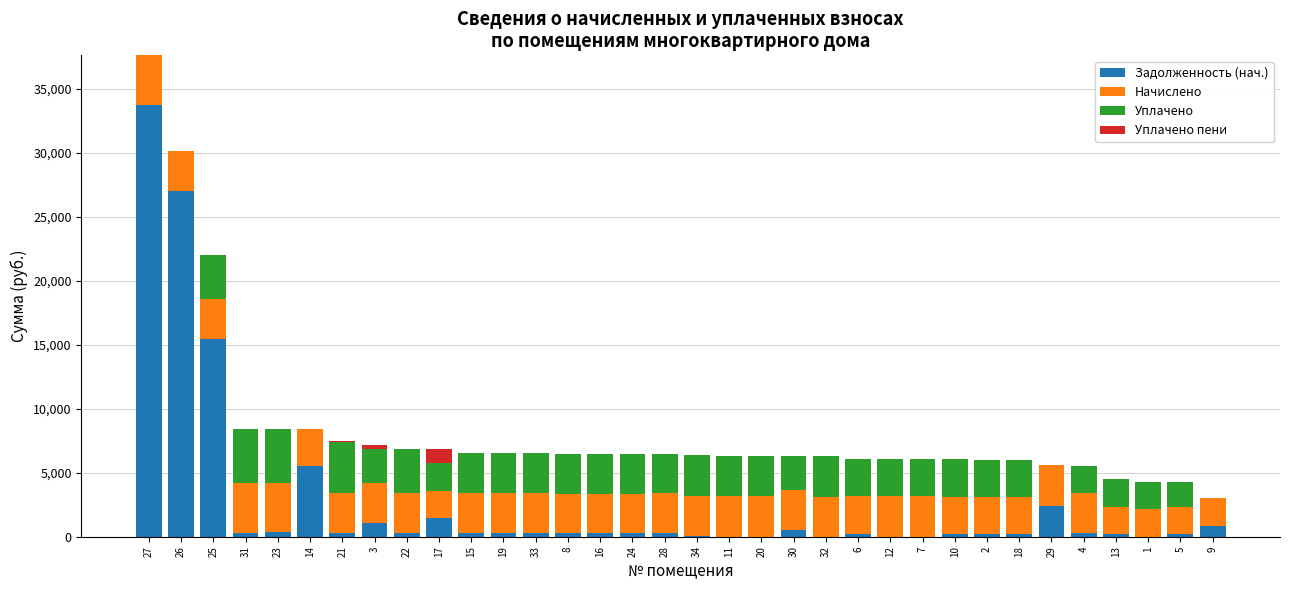

What is the highest value of the Задолженность (нач.) series?

33717.2